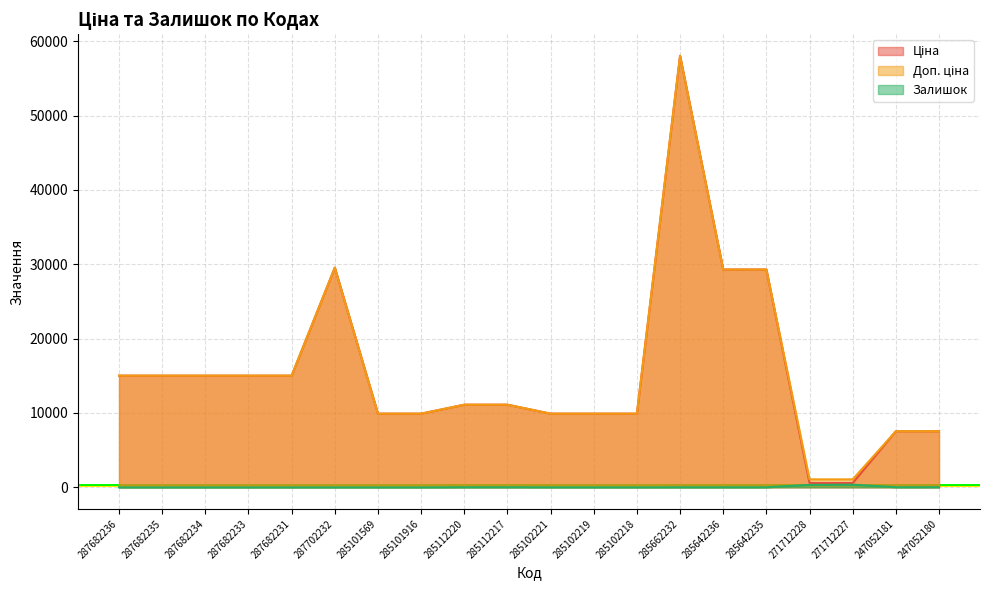

Which category has the highest value across all series?

285662232